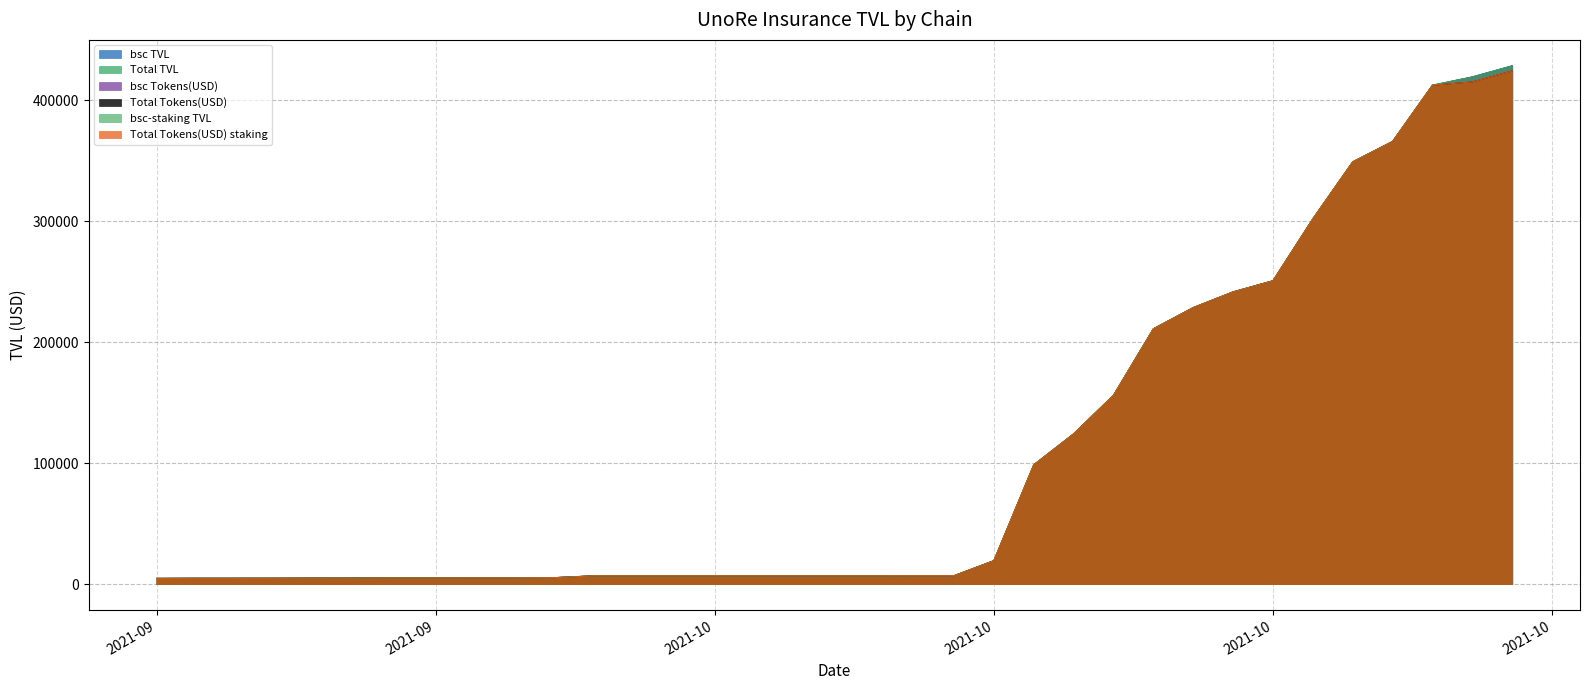

What position from the right is 11/10/2021?

15